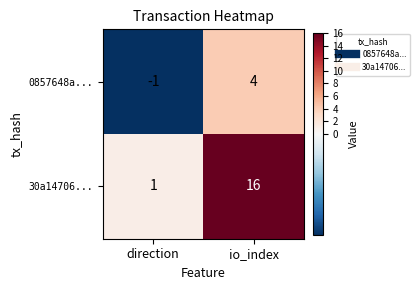

Which series changed the most between direction and io_index?

30a14706...